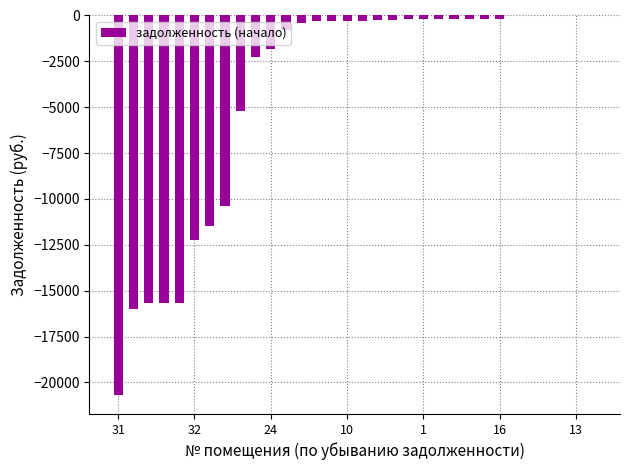

What is the sum of all values?

-131281.3